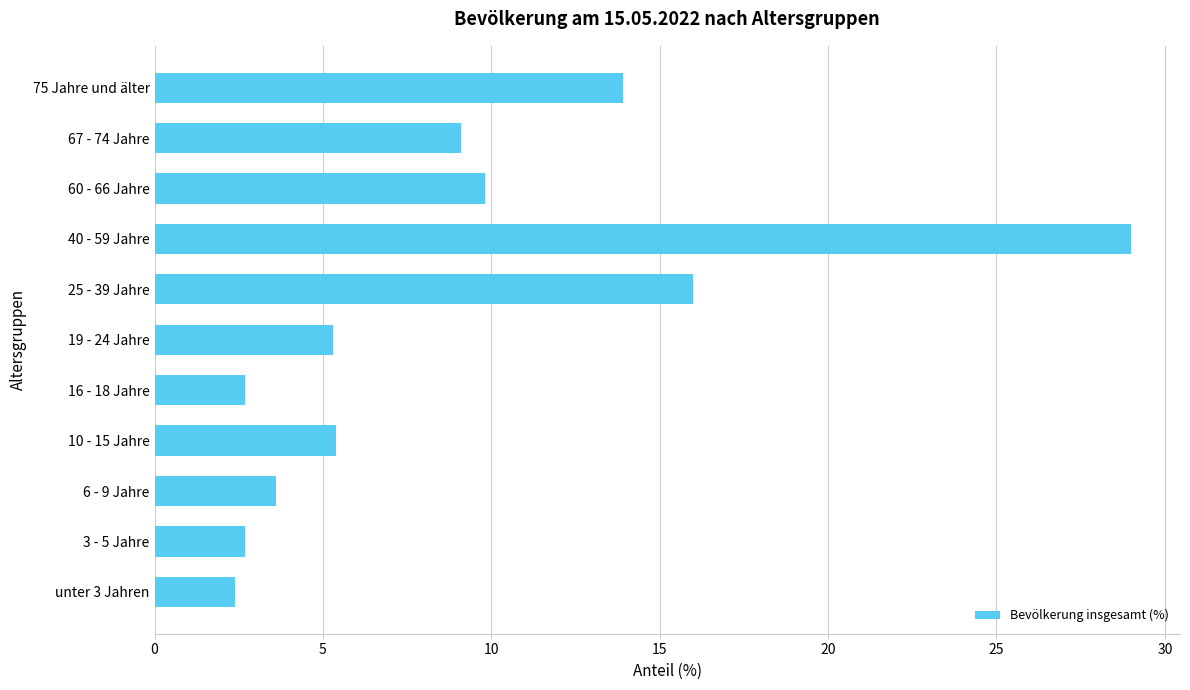

What is the sum of all values?

99.9